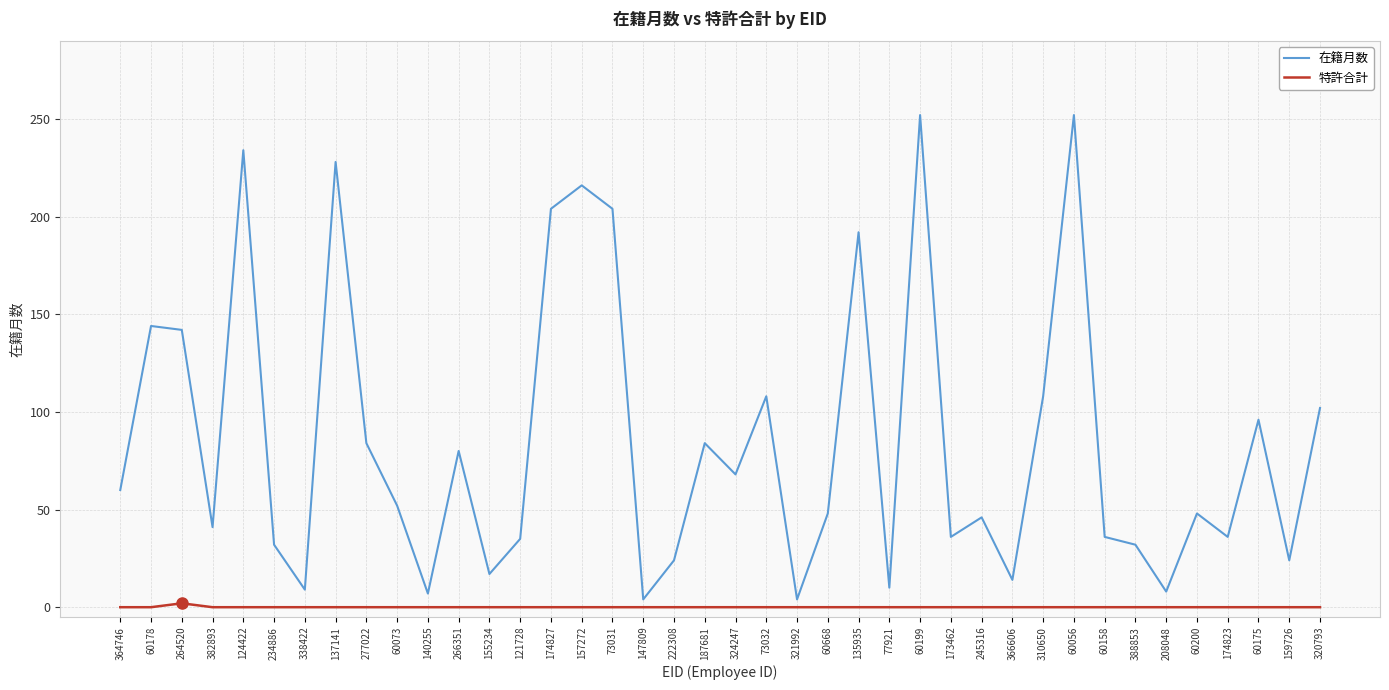

At which category does 在籍月数 reach its first local valley?

382893